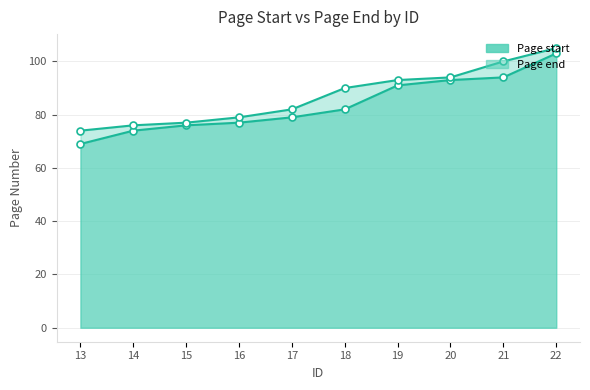

How many categories are shown in the chart?

10